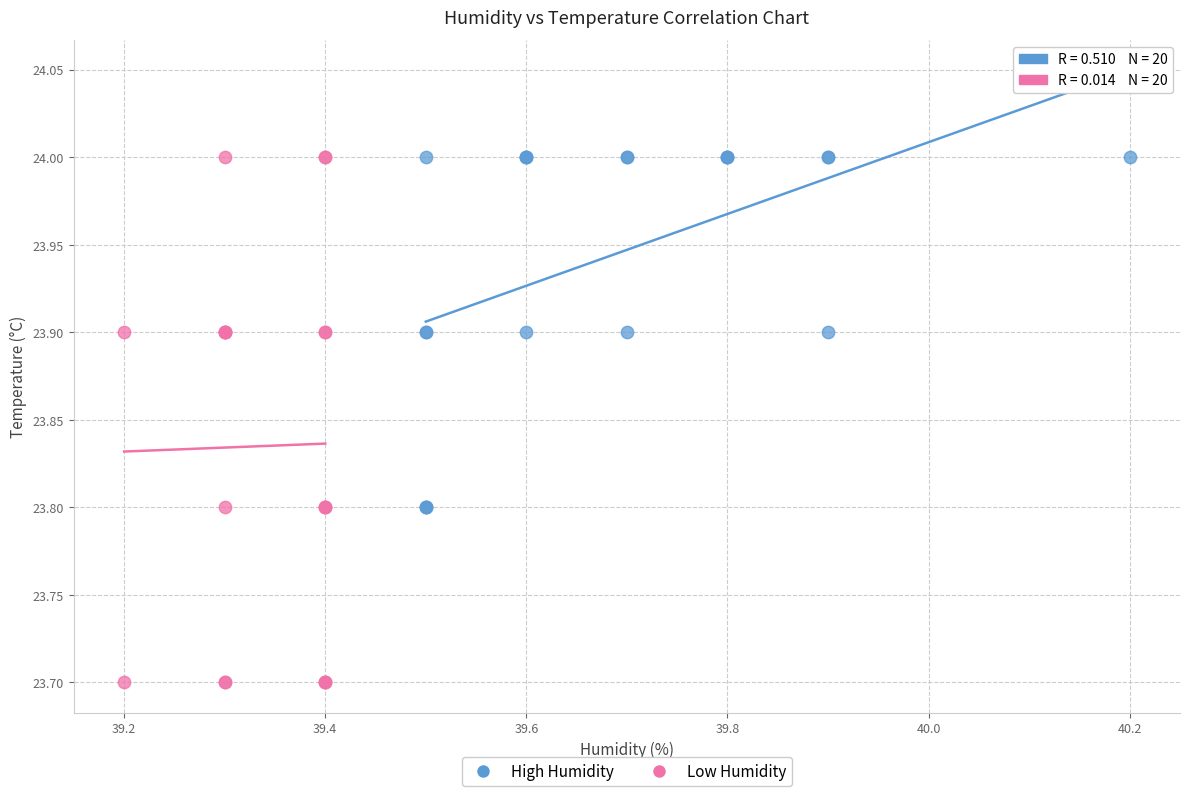

Which series has the widest spread of Y values?

Low Humidity